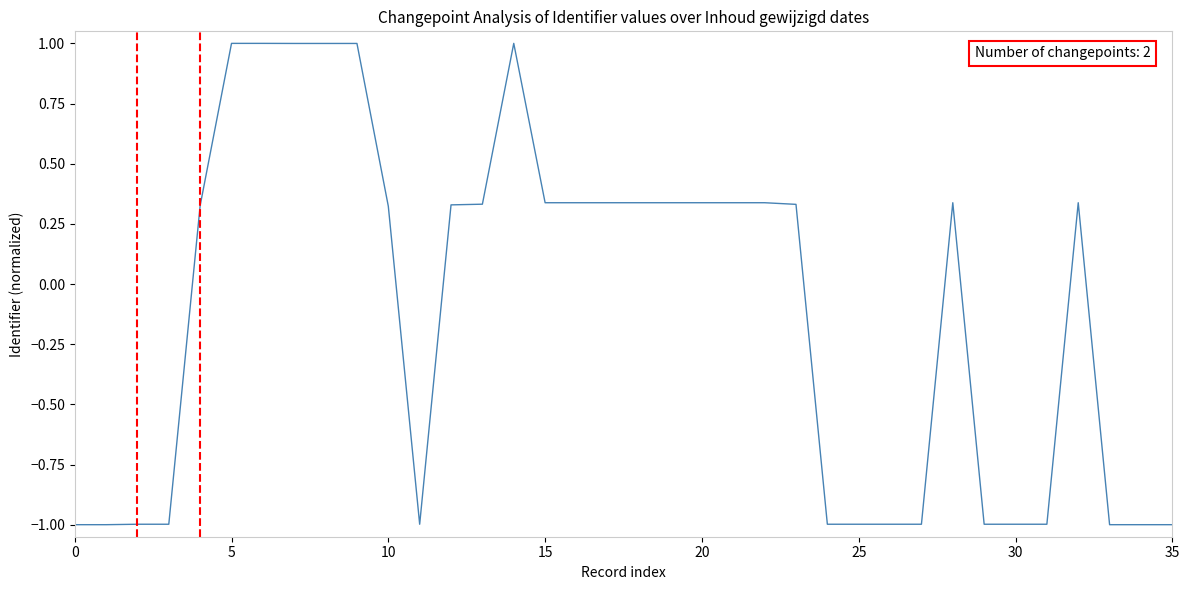

What is the smallest value displayed?

-1.0